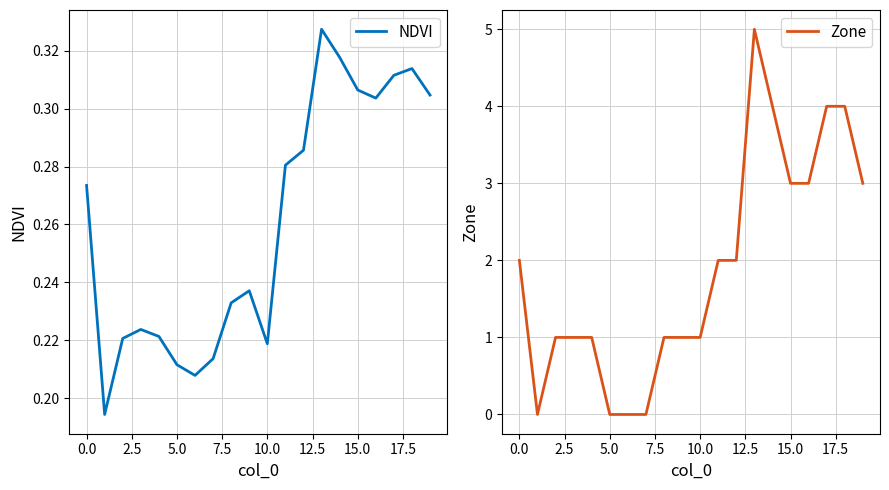

True or false: NDVI has more than 0 points higher than both neighbors.

True